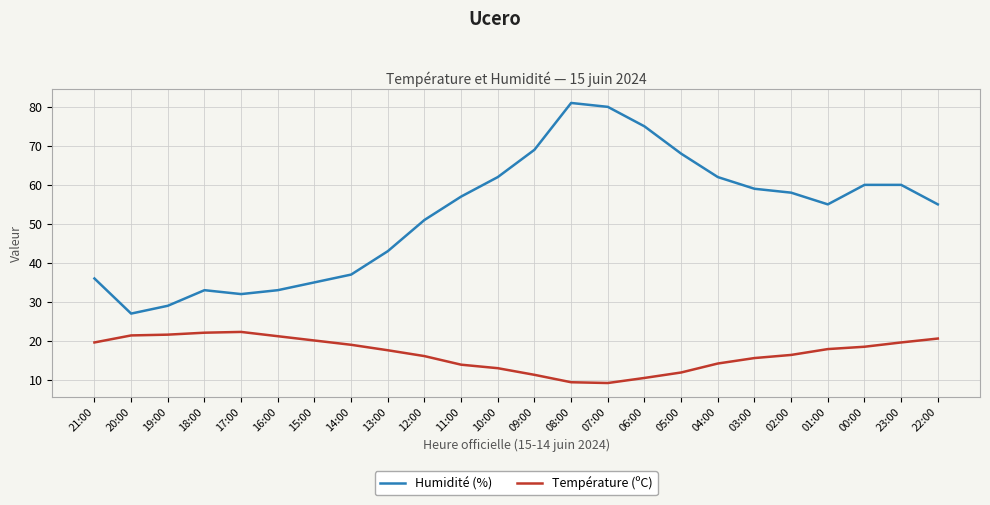

Which category has the highest value across all series?

08:00